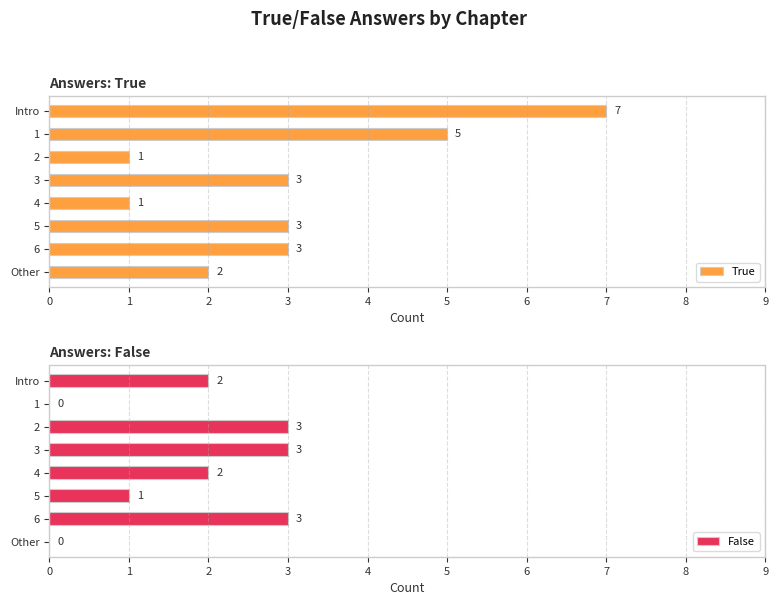

What is the value of the True bar at the 7th from the left?

5